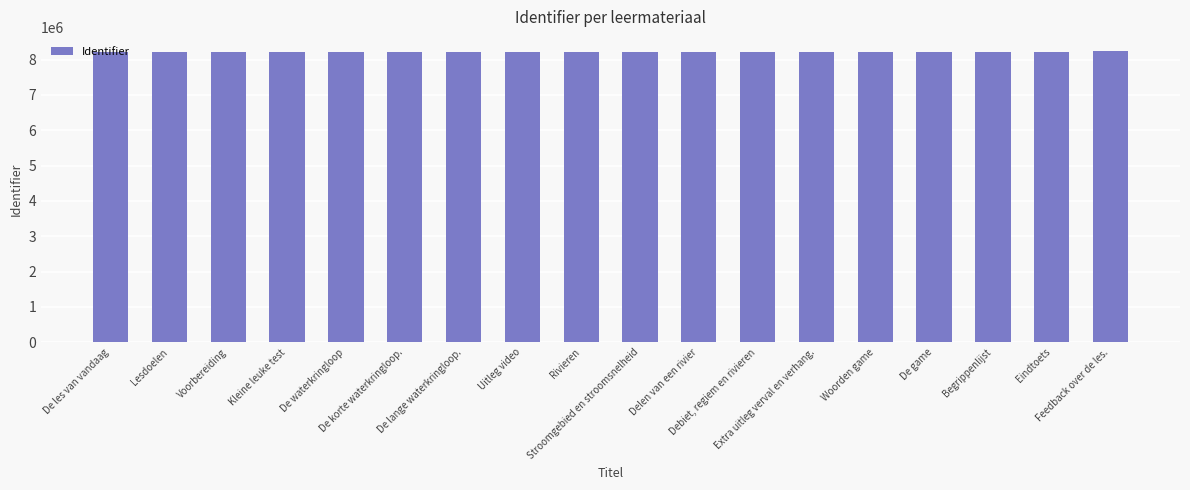

What is the value of the 3rd bar from the left?

8219209